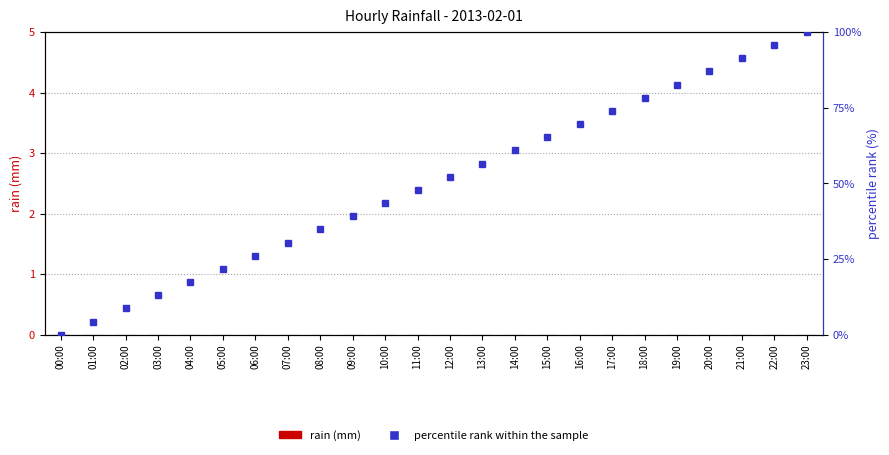

Which series has the largest range (max minus min)?

percentile rank within the sample